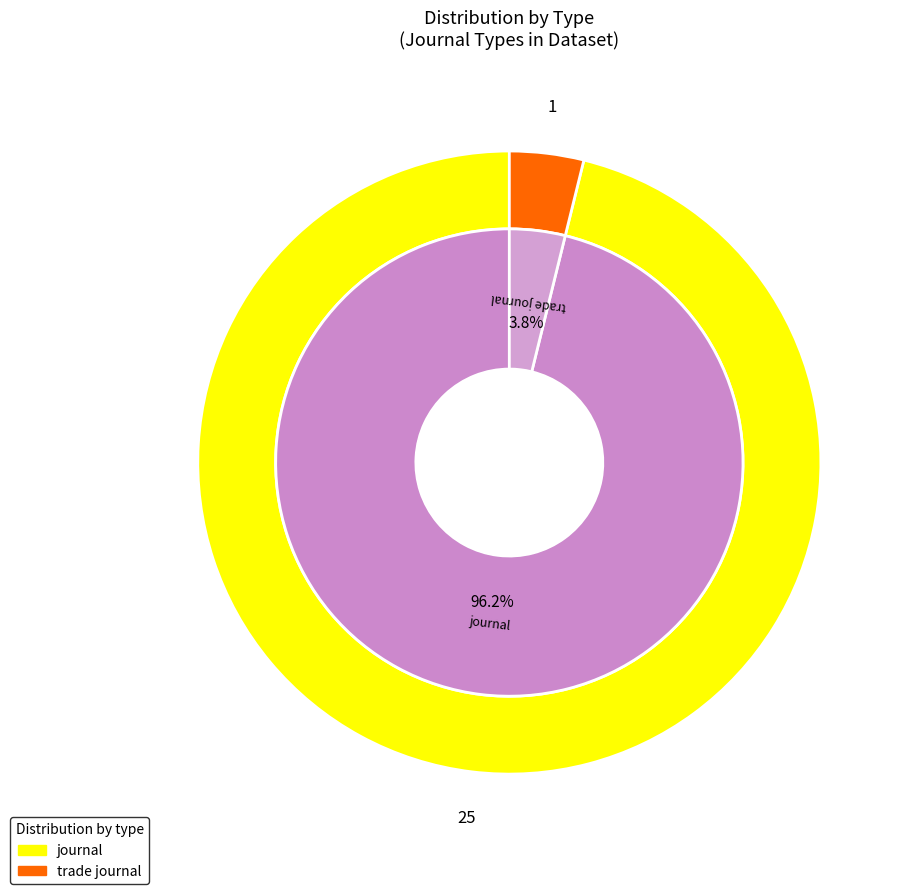

What is the largest slice in the pie chart?

journal